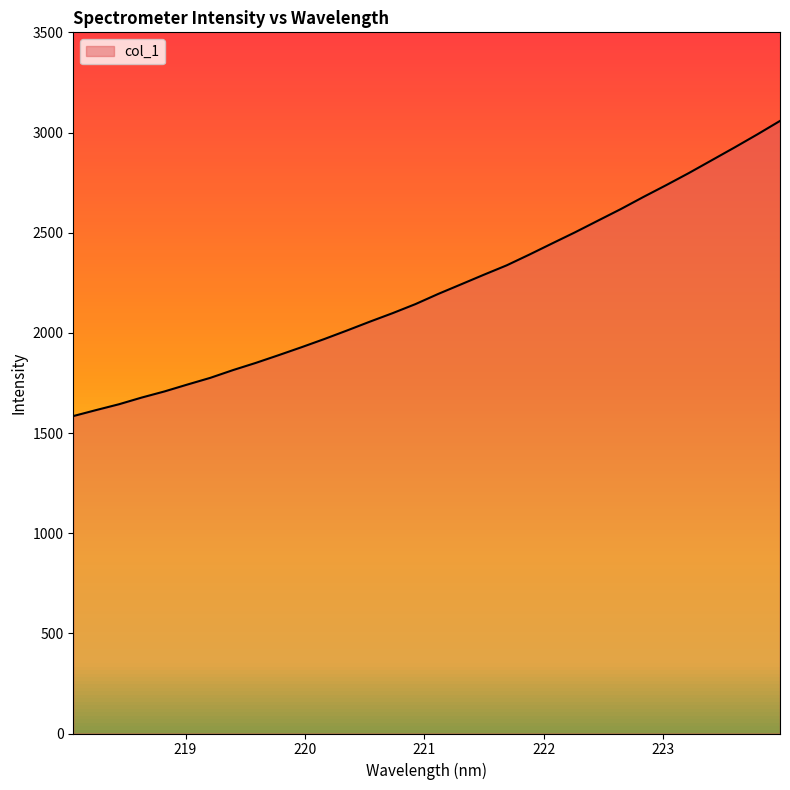

What is the difference between the maximum and minimum values?

1473.3